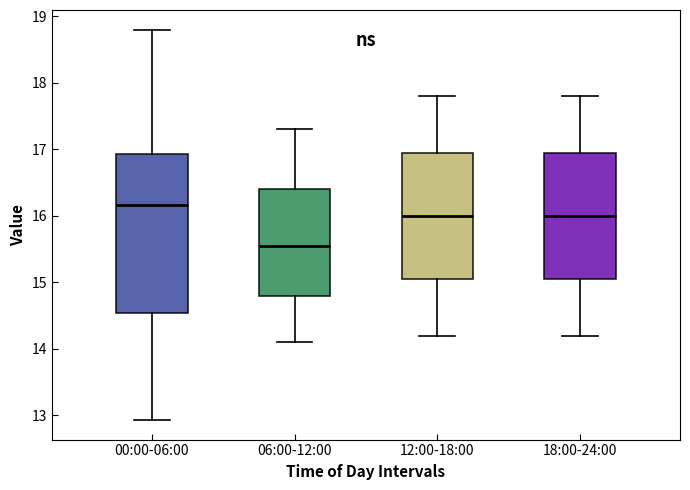

Comparing the boxes themselves (not the whiskers), which one is the tallest?

00:00-06:00